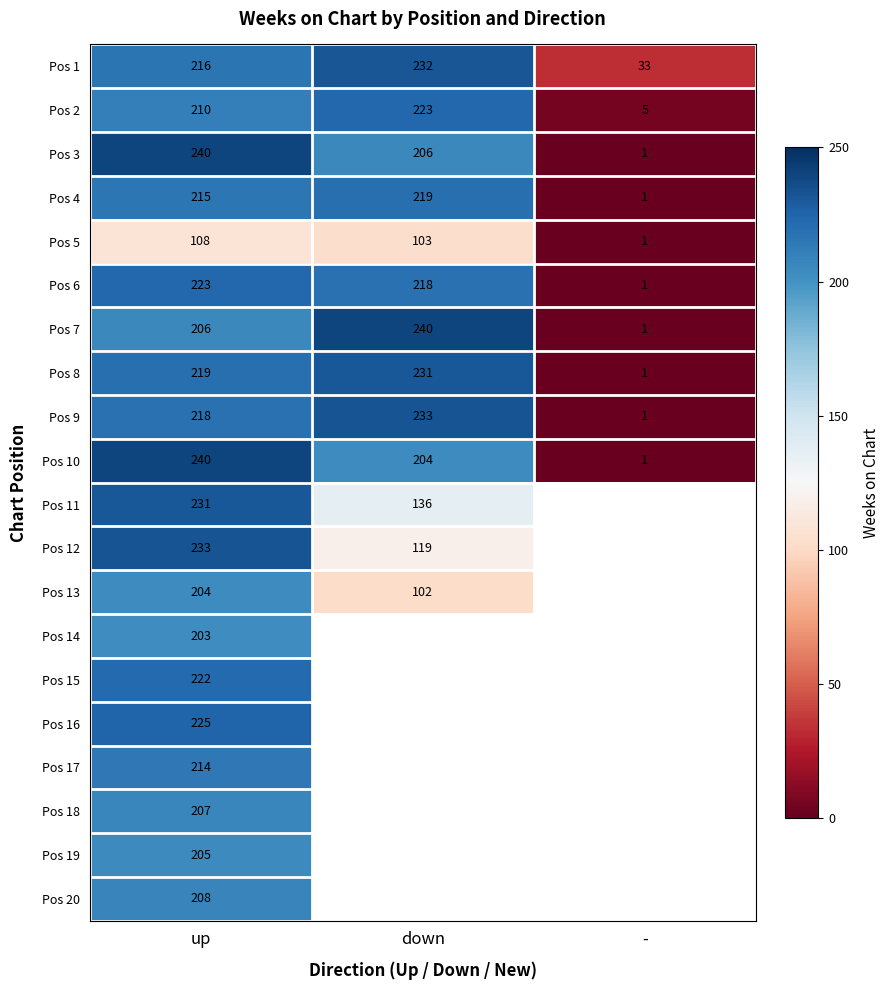

Between - and up, which is larger?

up